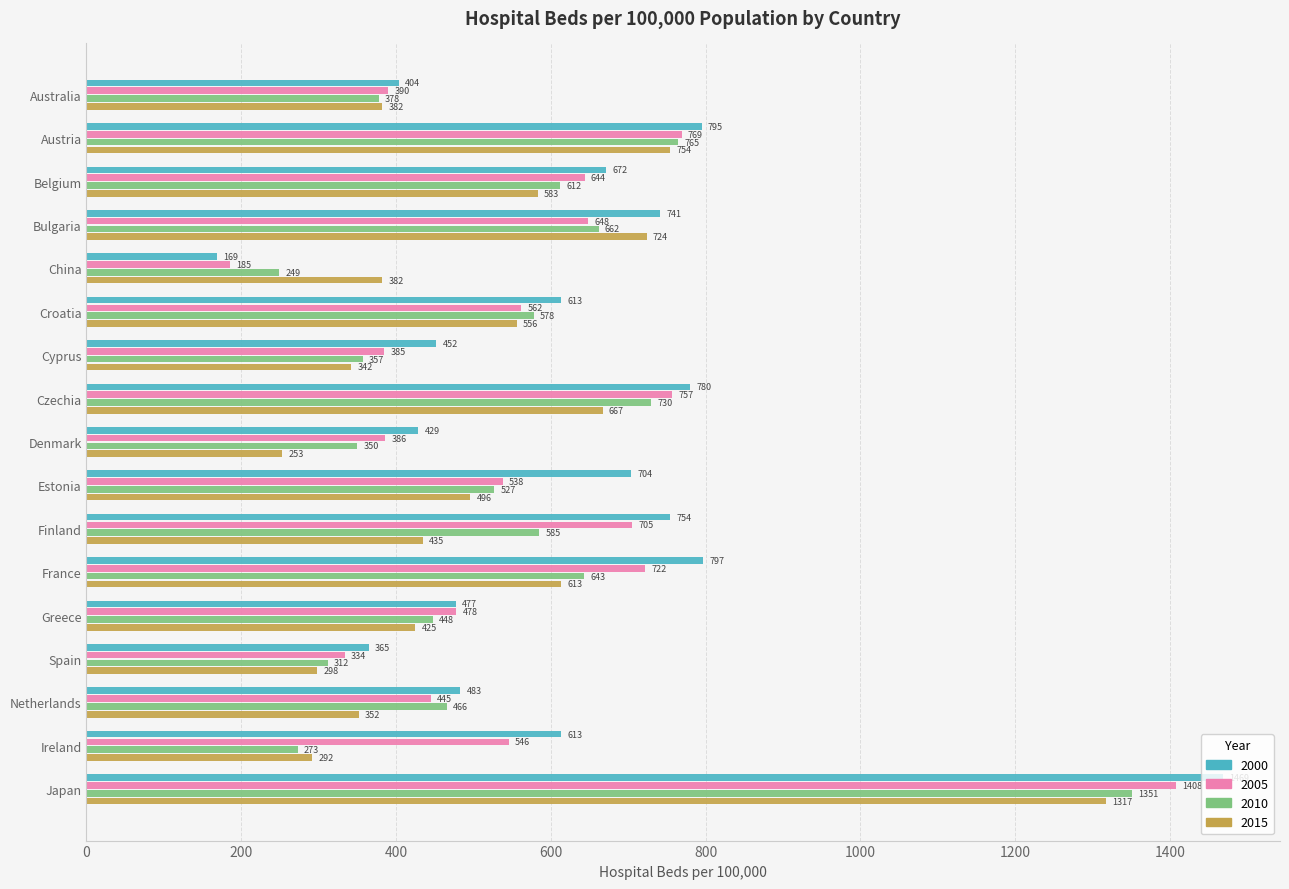

At which label does 2010 reach its peak?

Japan